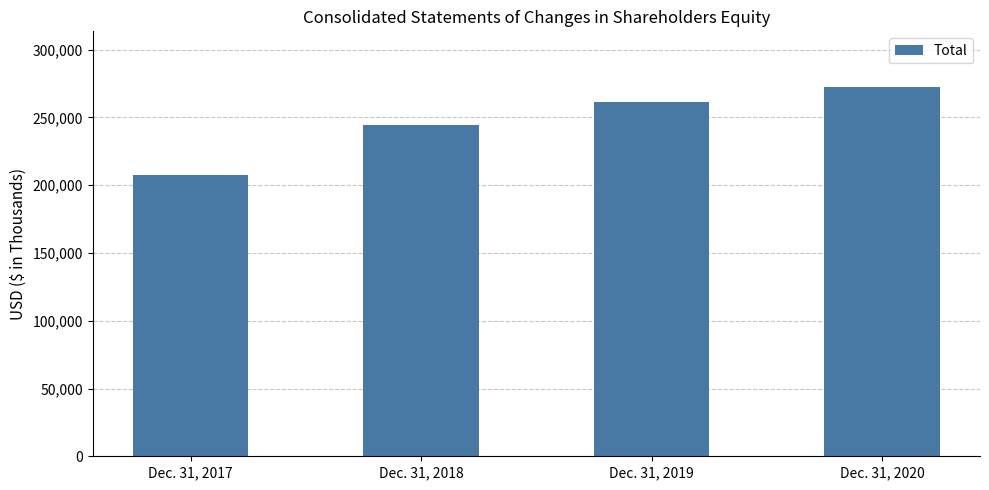

What is the value of the 1st bar from the left?

207345